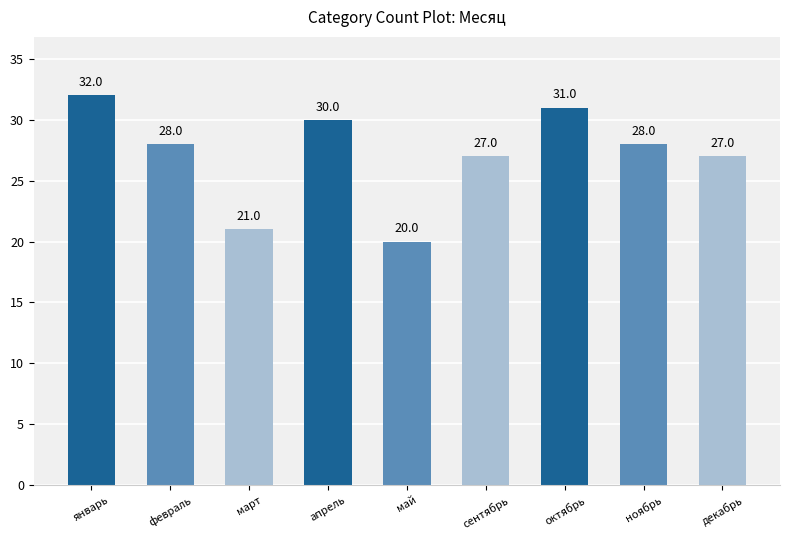

What is the difference between the maximum and minimum values?

12